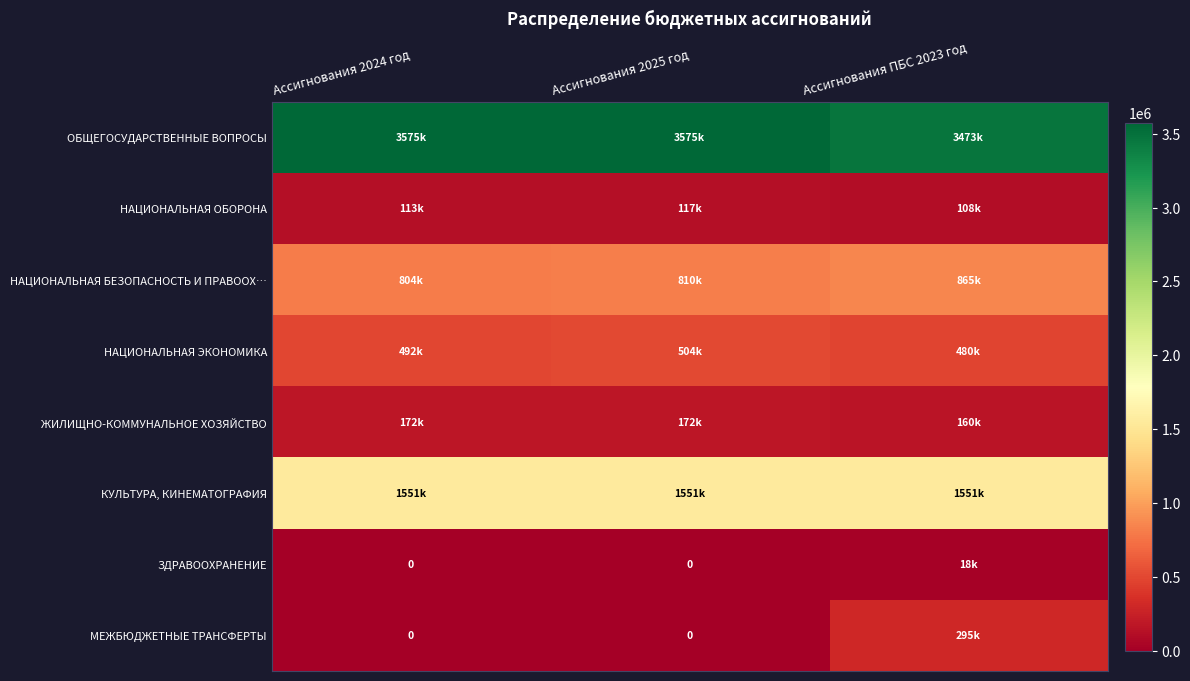

At which category does the chart reach its minimum across all series?

Ассигнования 2024 год